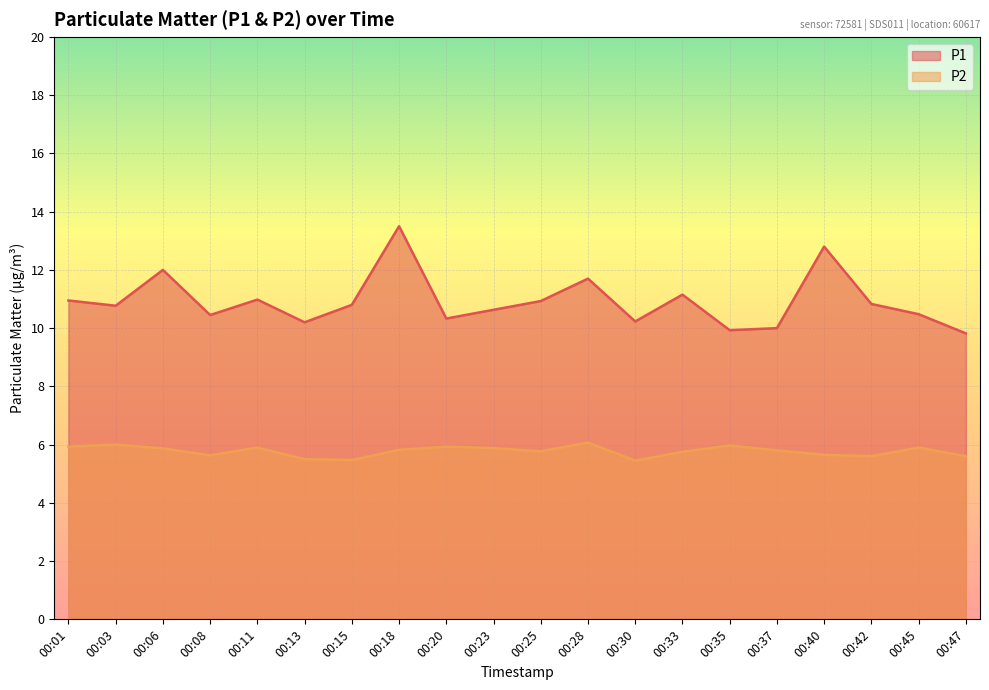

True or false: P1 and P2 intersect in this chart.

False